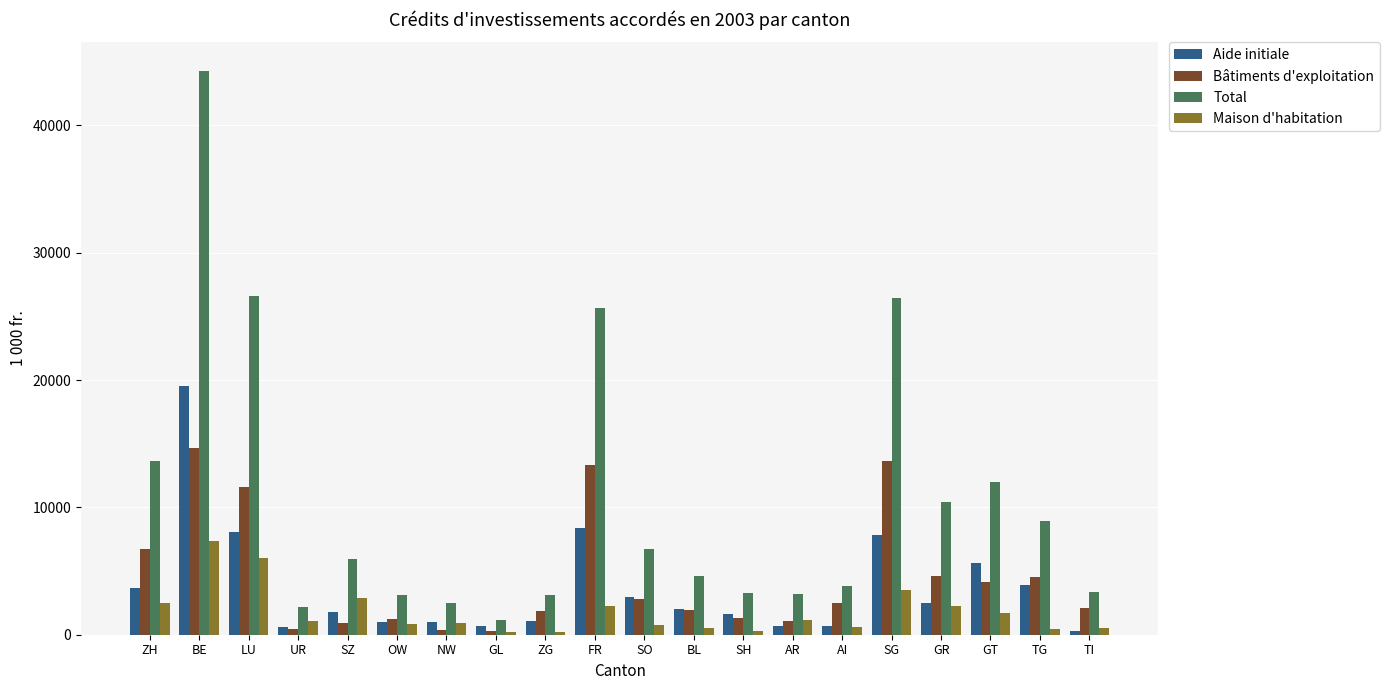

At which label does Total reach its minimum?

GL